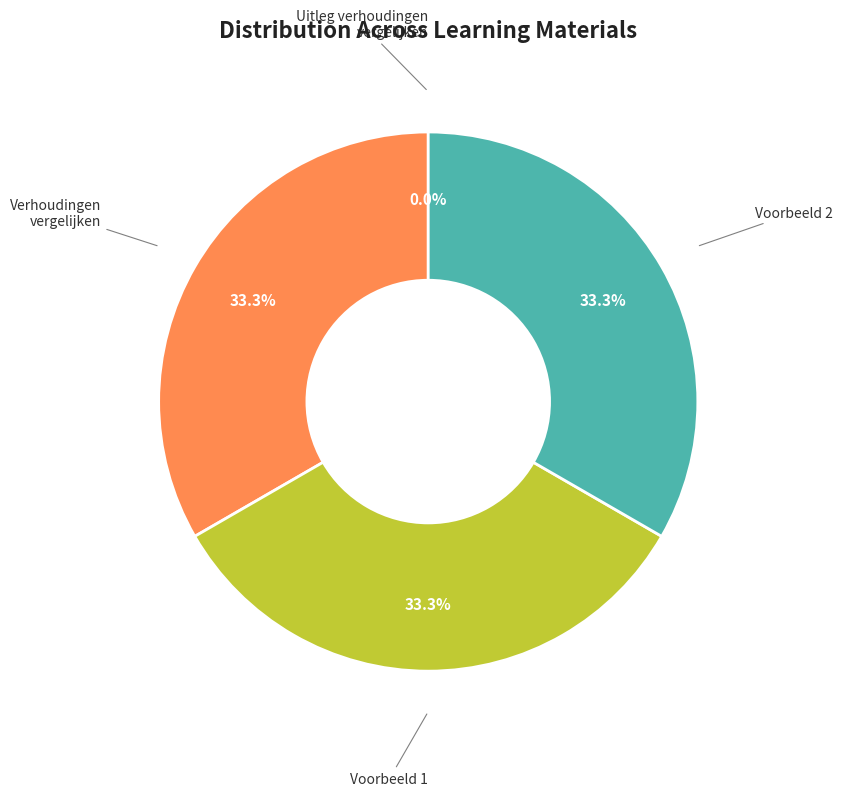

Does any single category account for the majority?

No